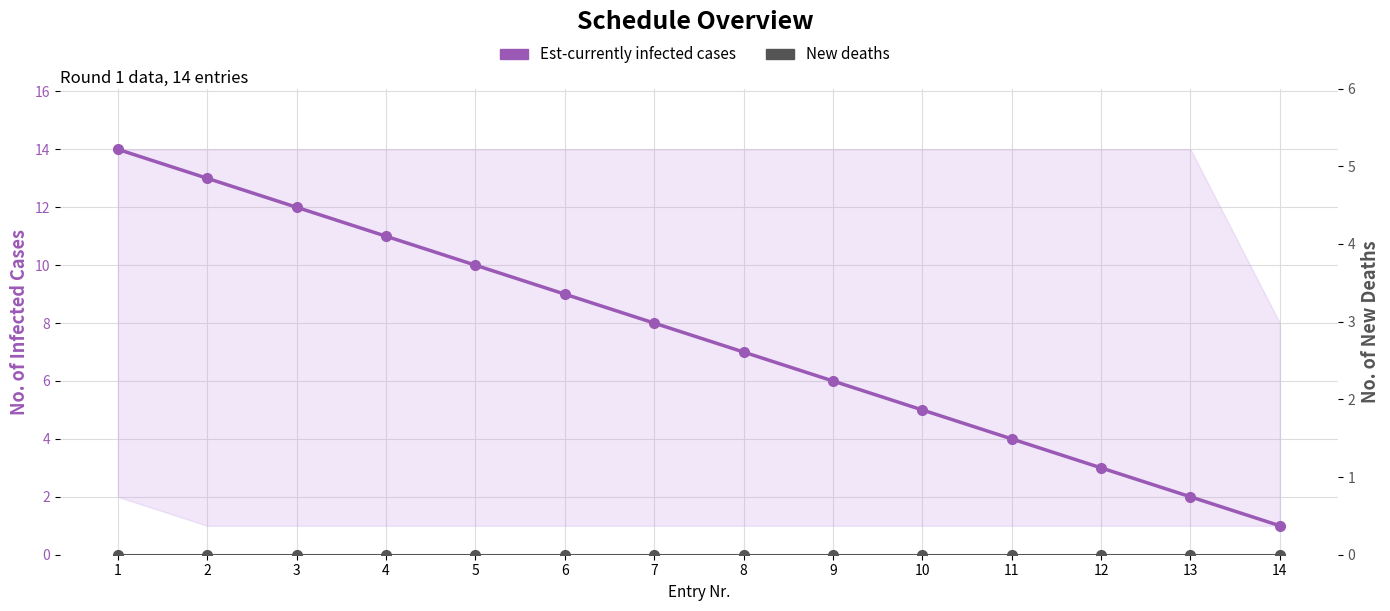

True or false: New deaths has a value of 0 at 4.

True